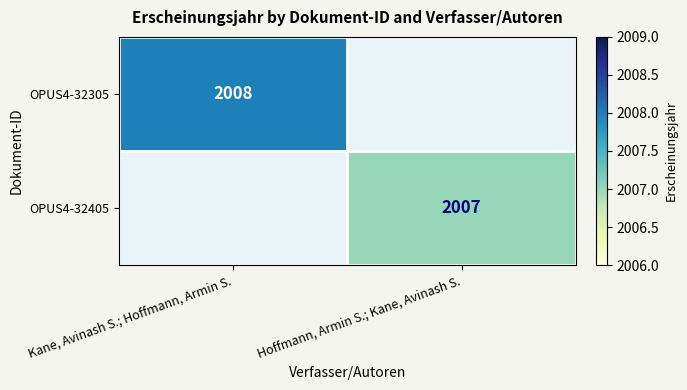

Is it true that OPUS4-32305 equals 2008 at Kane, Avinash S.; Hoffmann, Armin S.?

True